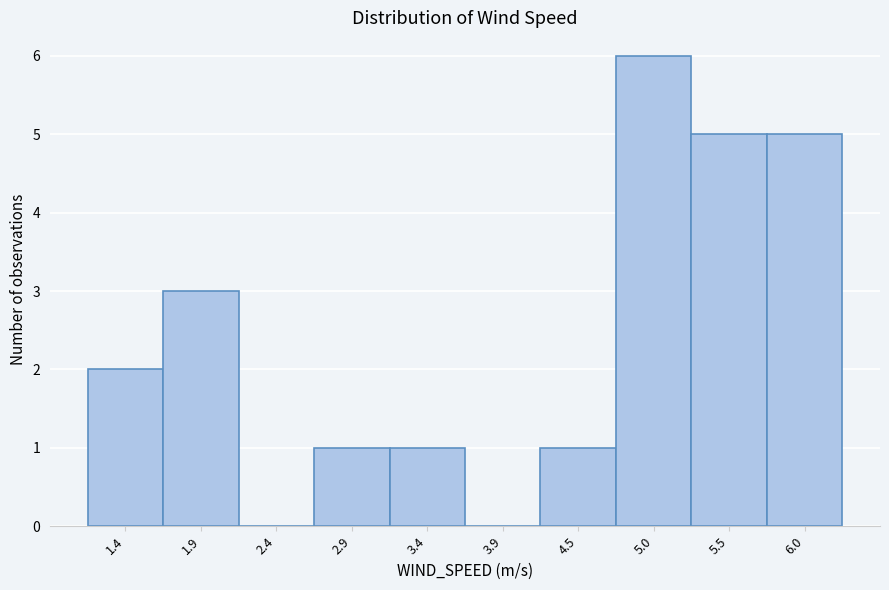

Reading left to right, list all the values displayed in this chart.

1.4=2	1.9=3	2.4=0	2.9=1	3.4=1	3.9=0	4.5=1	5.0=6	5.5=5	6.0=5